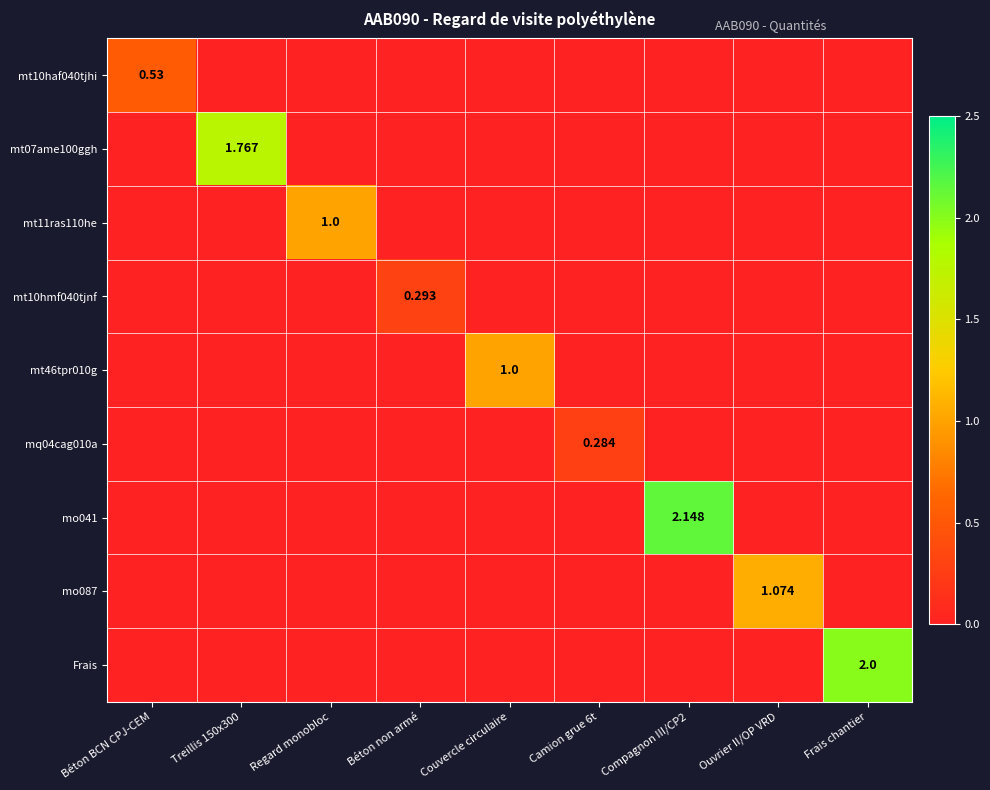

List the labels in order of mt07ame100ggh value, smallest first.

Béton BCN CPJ-CEM, Regard monobloc, Béton non armé, Couvercle circulaire, Camion grue 6t, Compagnon III/CP2, Ouvrier II/OP VRD, Frais chantier, Treillis 150x300